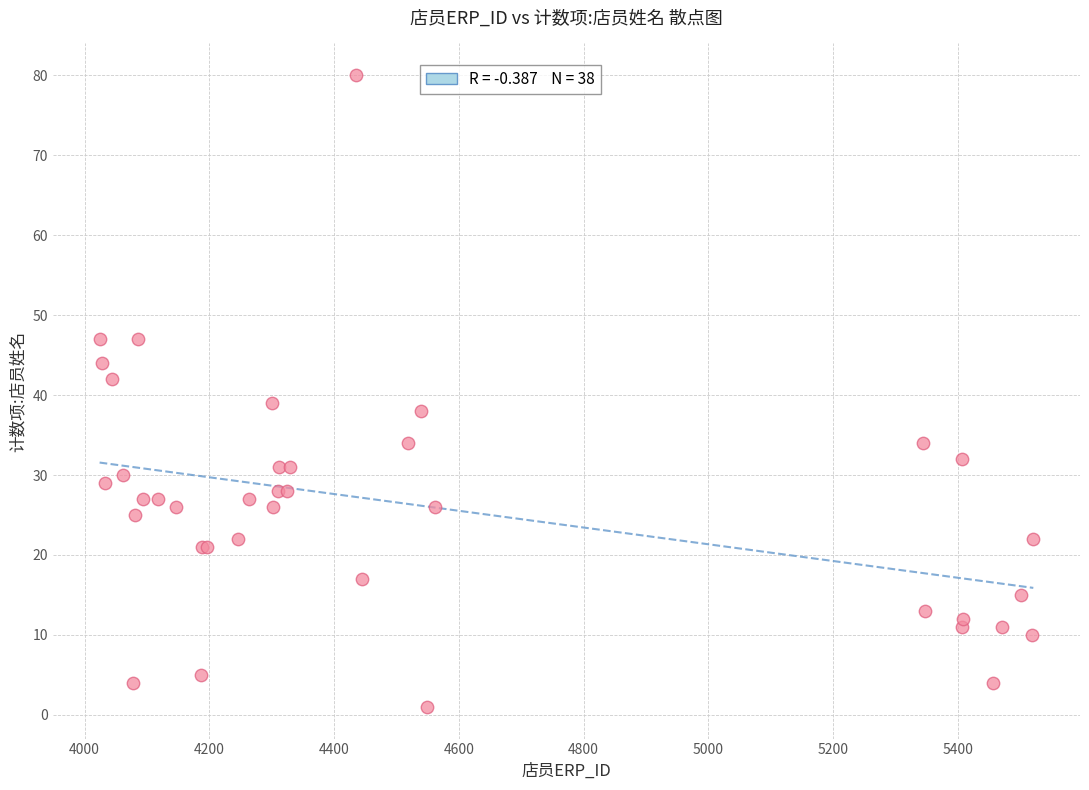

What Y value in the scatter plot is closest to 40?

39